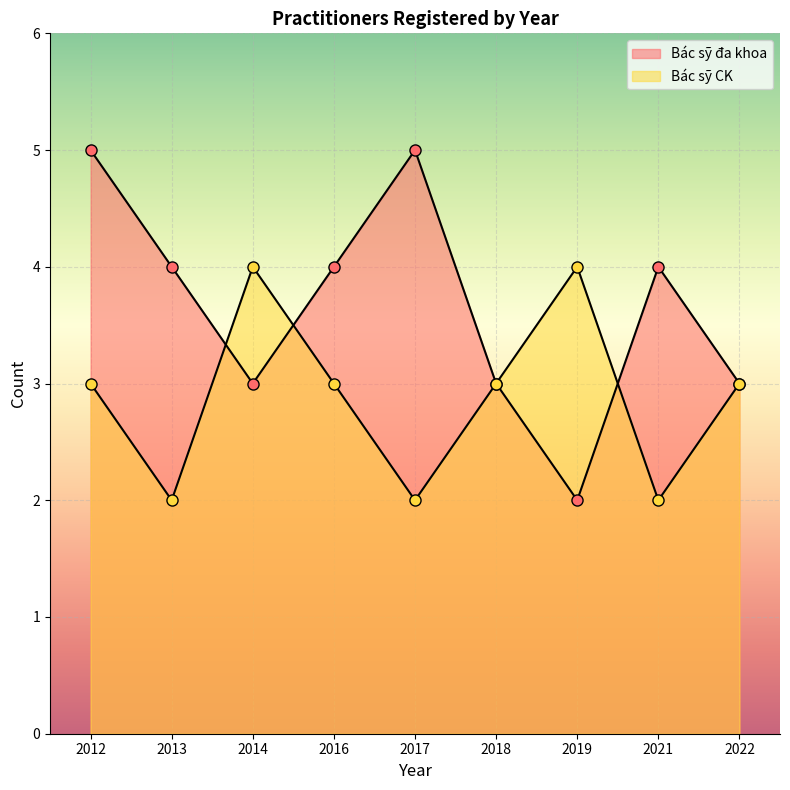

What is the average value of the Bác sỹ đa khoa series?

4